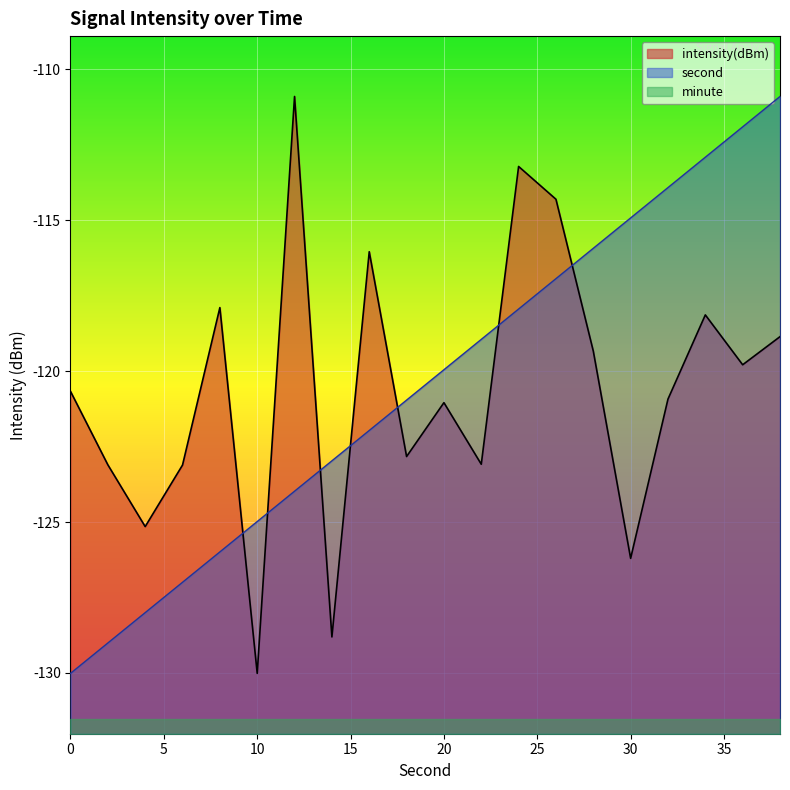

True or false: intensity and second cross at least once.

True